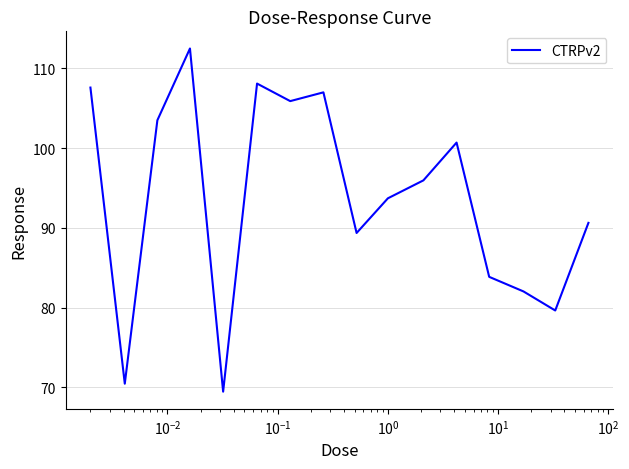

What is the minimum value shown in the chart?

69.5